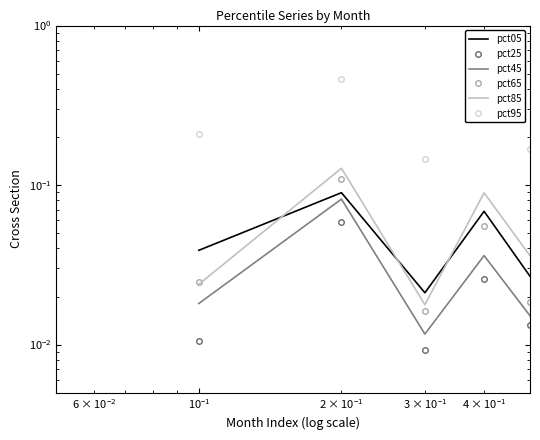

Reading left to right, what are all the values shown in this chart?

pct05: 0.0	0.1	0.0	0.1	0.0	0.0
pct25: 0.0	0.1	0.0	0.0	0.0	0.0
pct45: 0.0	0.1	0.0	0.0	0.0	0.0
pct65: 0.0	0.1	0.0	0.1	0.0	0.0
pct85: 0.0	0.1	0.0	0.1	0.0	0.1
pct95: 0.2	0.5	0.1	0.3	0.2	0.3